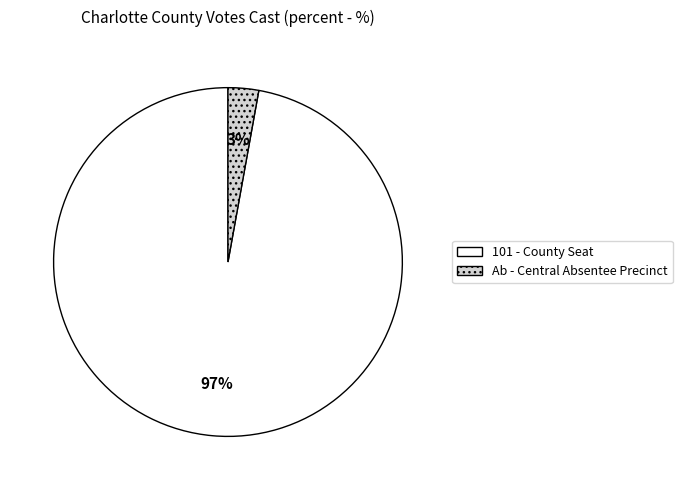

To the nearest percent, what is the difference between the largest and smallest slice percentages?

94%